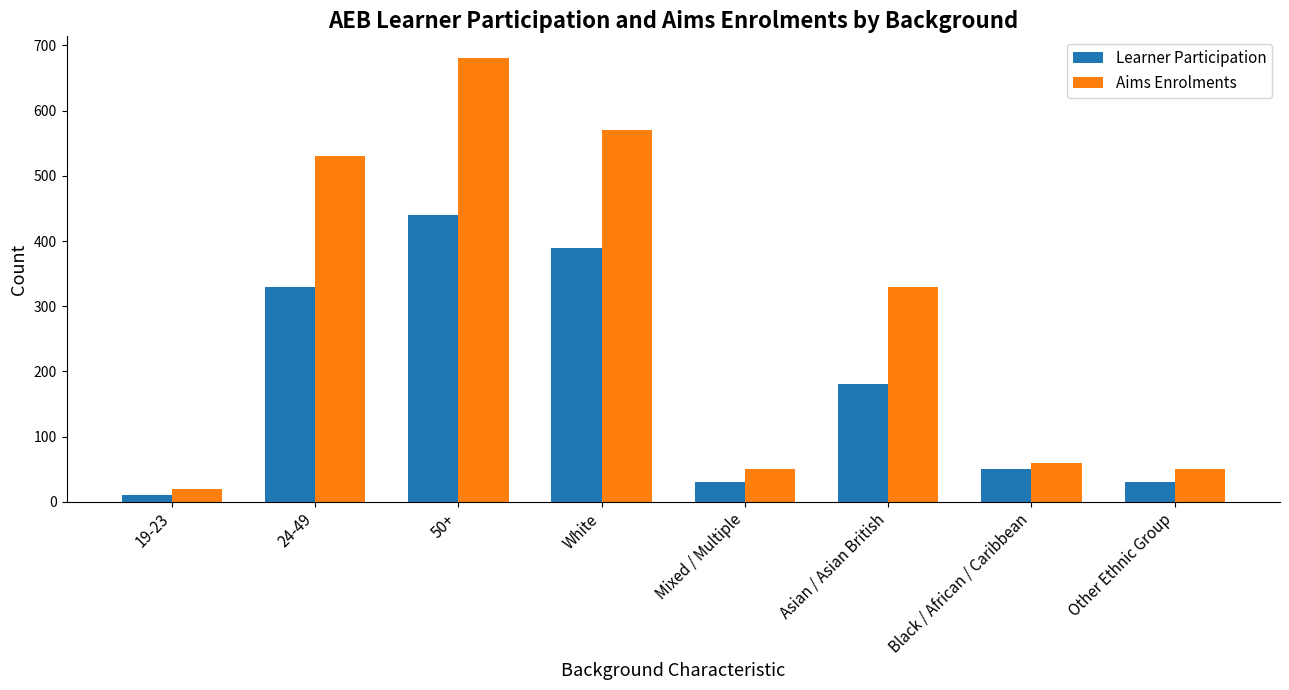

The value of Learner Participation at 24-49 is 330. True or false?

True